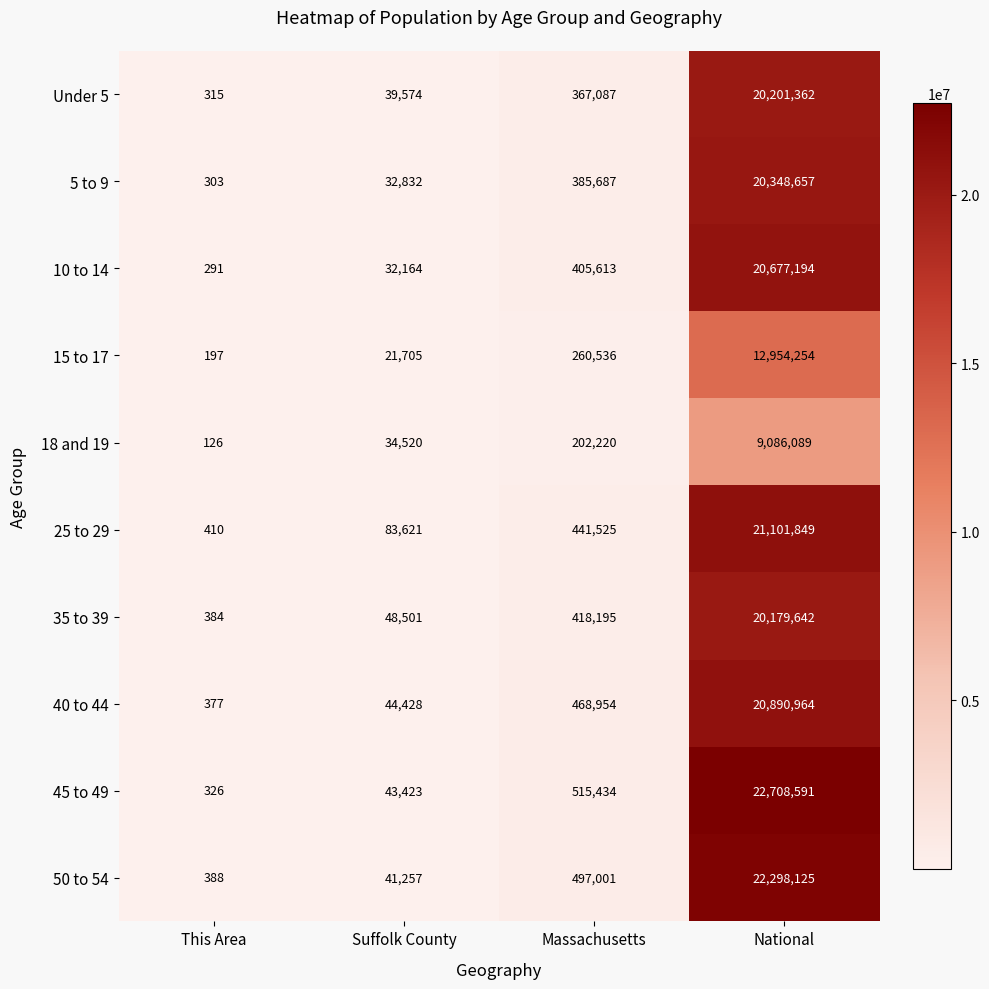

How many categories are shown in the chart?

4